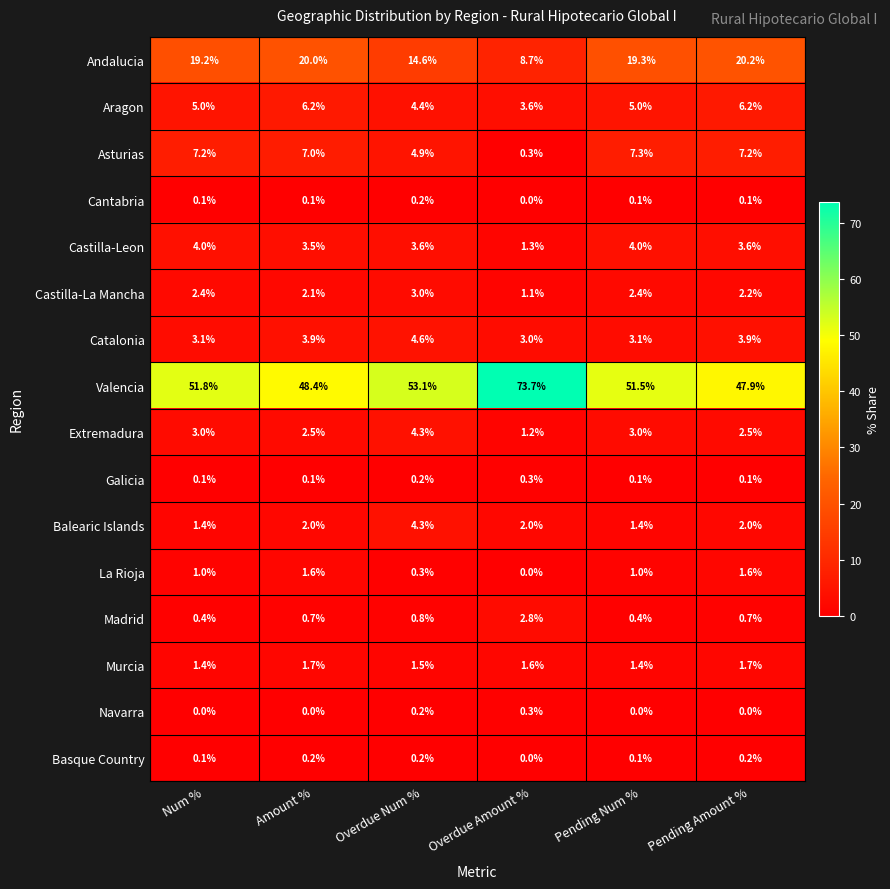

At which label is Cantabria closest to 0?

Overdue Amount %